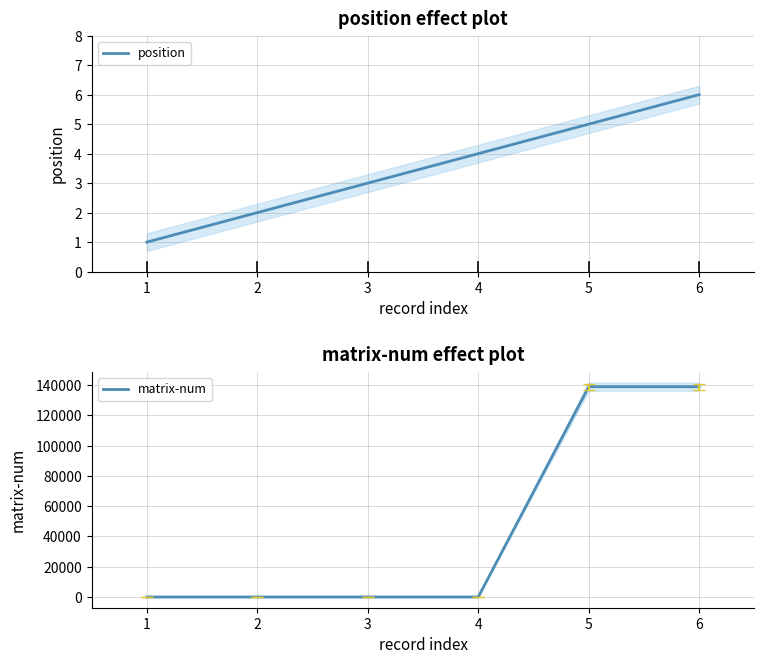

After their last crossing, which series has the higher values: matrix-num or position?

matrix-num